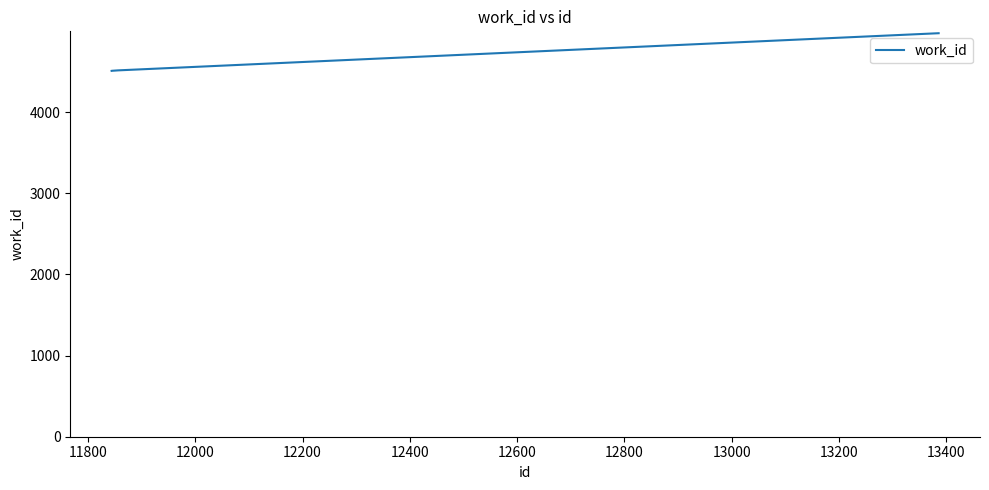

What is the sum of all values?

18511